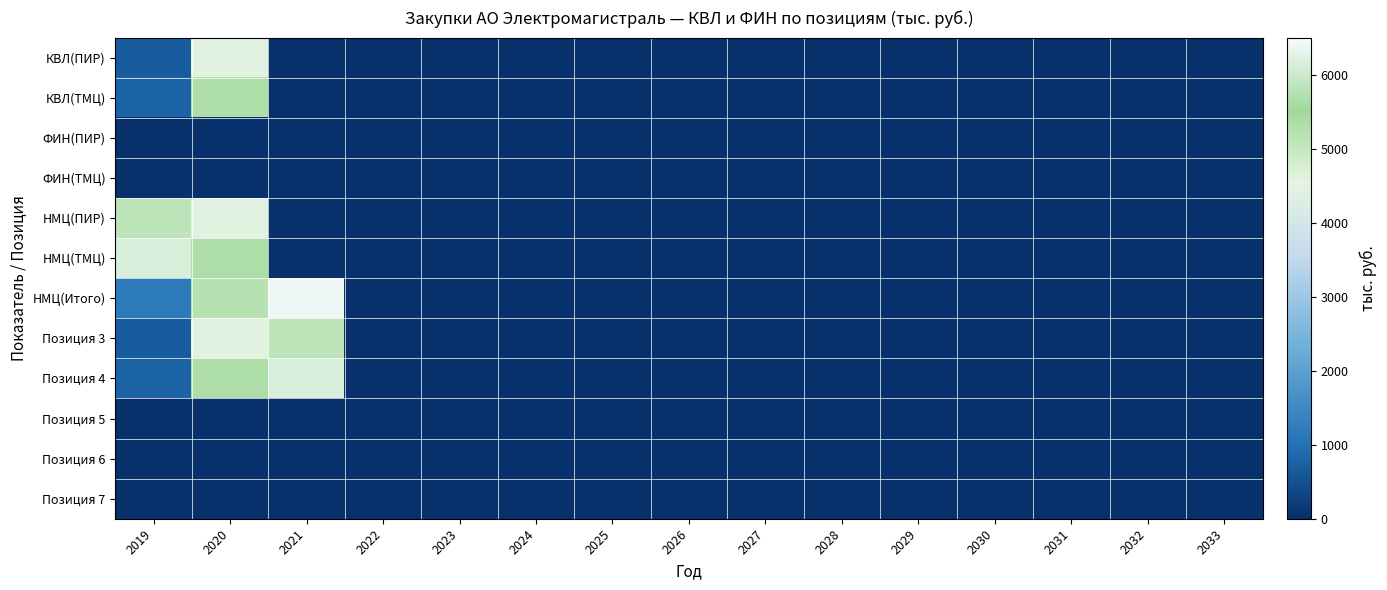

List the series in order of their peak value, highest first.

НМЦ(Итого), НМЦ(ТМЦ), Позиция 4, КВЛ(ТМЦ), НМЦ(ПИР), Позиция 3, КВЛ(ПИР), ФИН(ПИР), ФИН(ТМЦ), Позиция 5, Позиция 6, Позиция 7